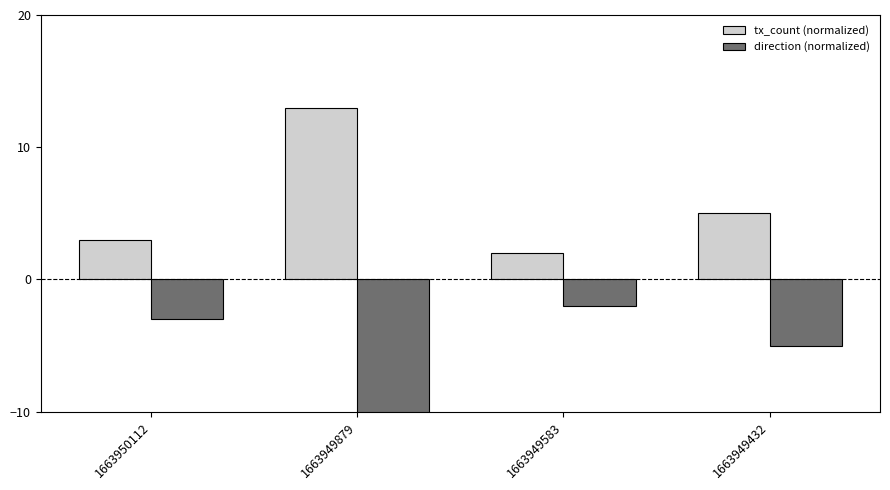

How many data points in tx_count (normalized) are above 5?

1